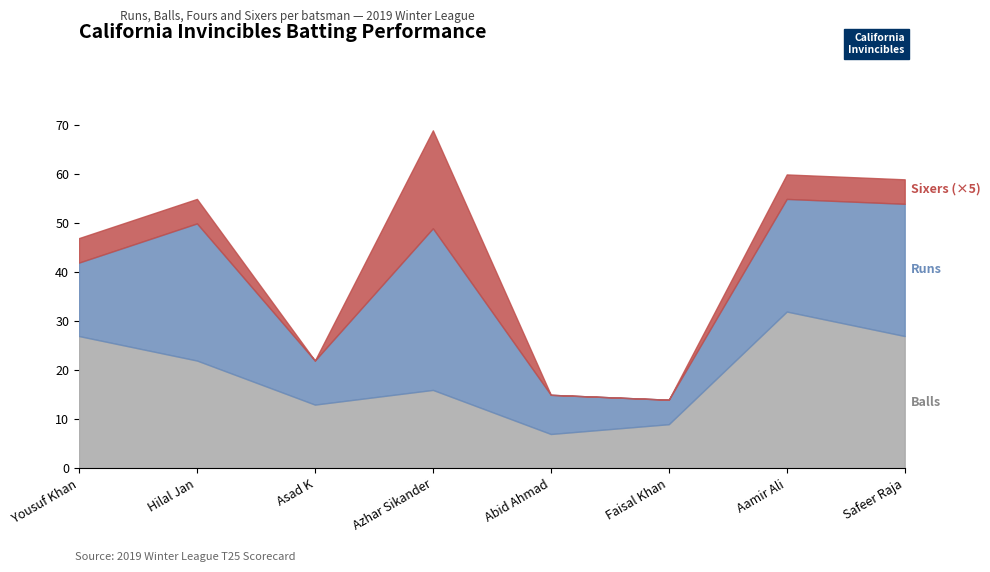

What is the total value across all series at Hilal Jan?

55